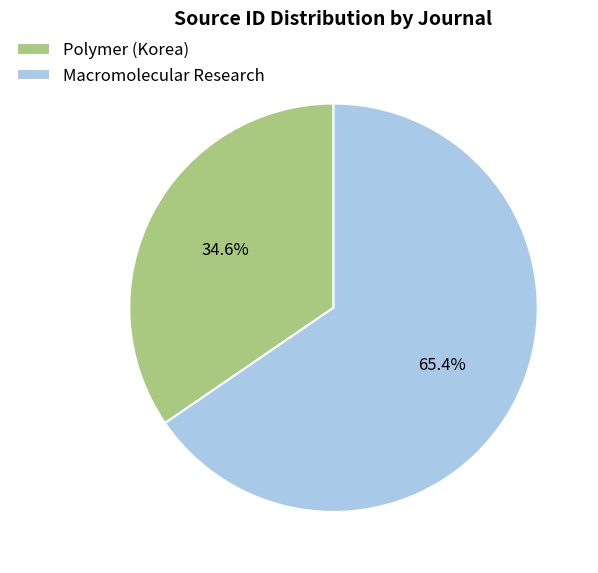

To the nearest percent, what percentage of the pie is Polymer (Korea)?

35%